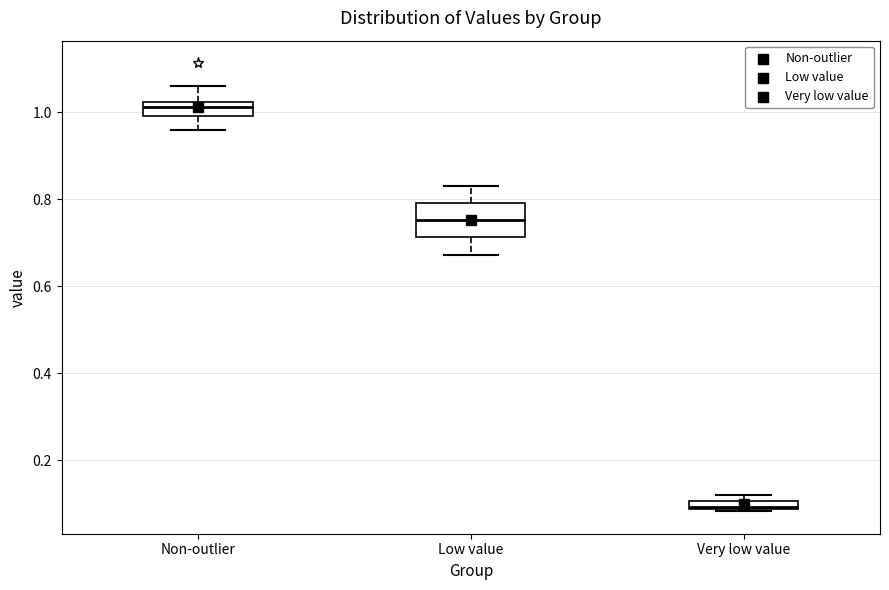

Which box is the tallest, from its lower edge to its upper edge?

Low value